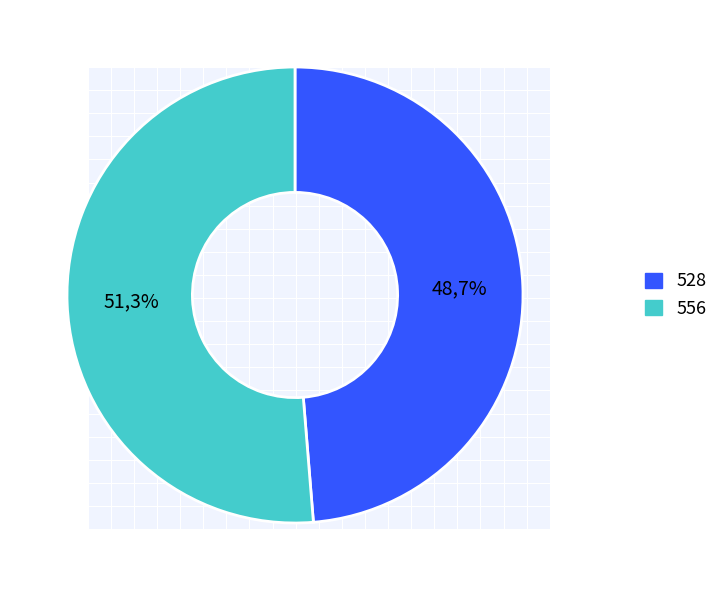

What is the change in value from 528 to 556?

+28